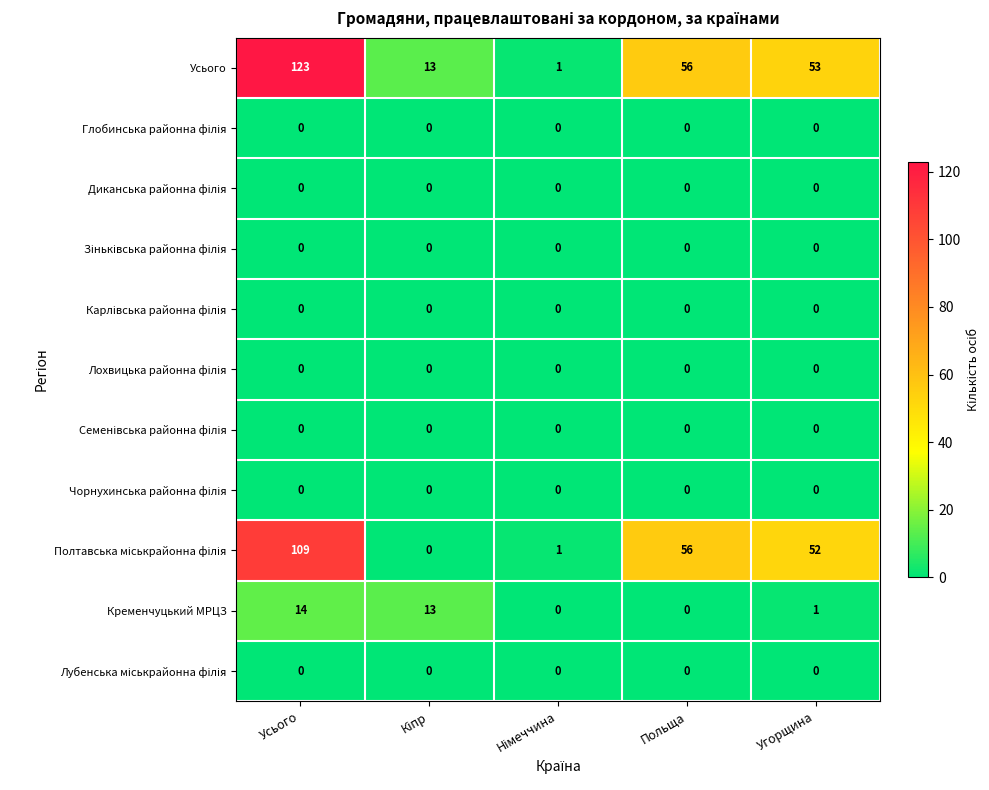

What is the total value across all series at Польща?

112